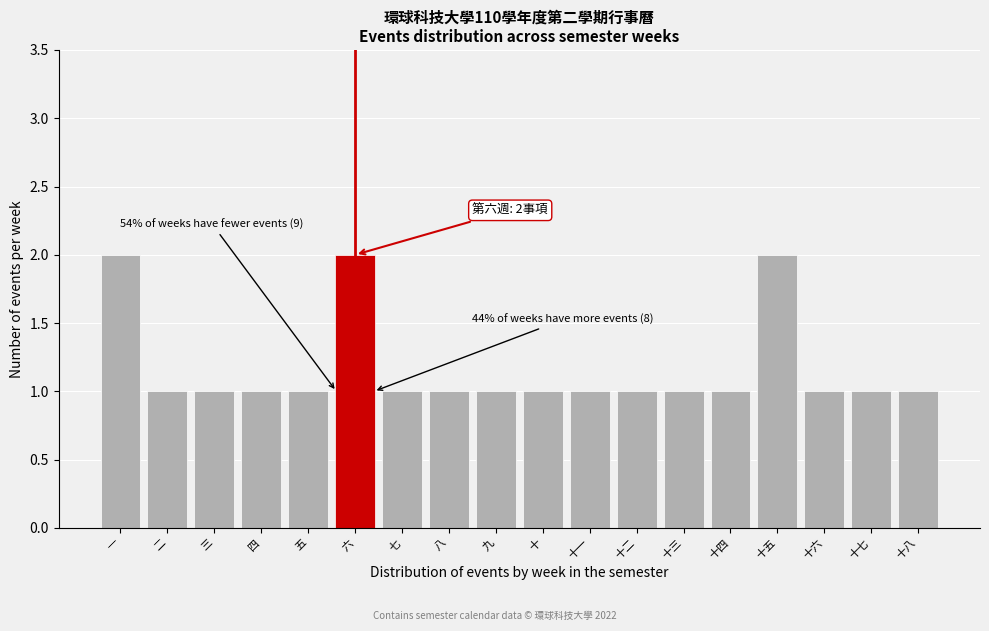

Reading left to right, list all the values displayed in this chart.

2	1	1	1	1	2	1	1	1	1	1	1	1	1	2	1	1	1